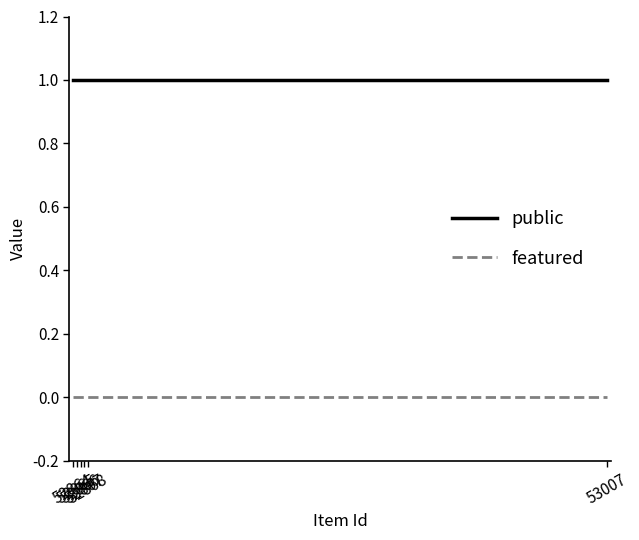

What are all the series names shown in the legend?

public, featured